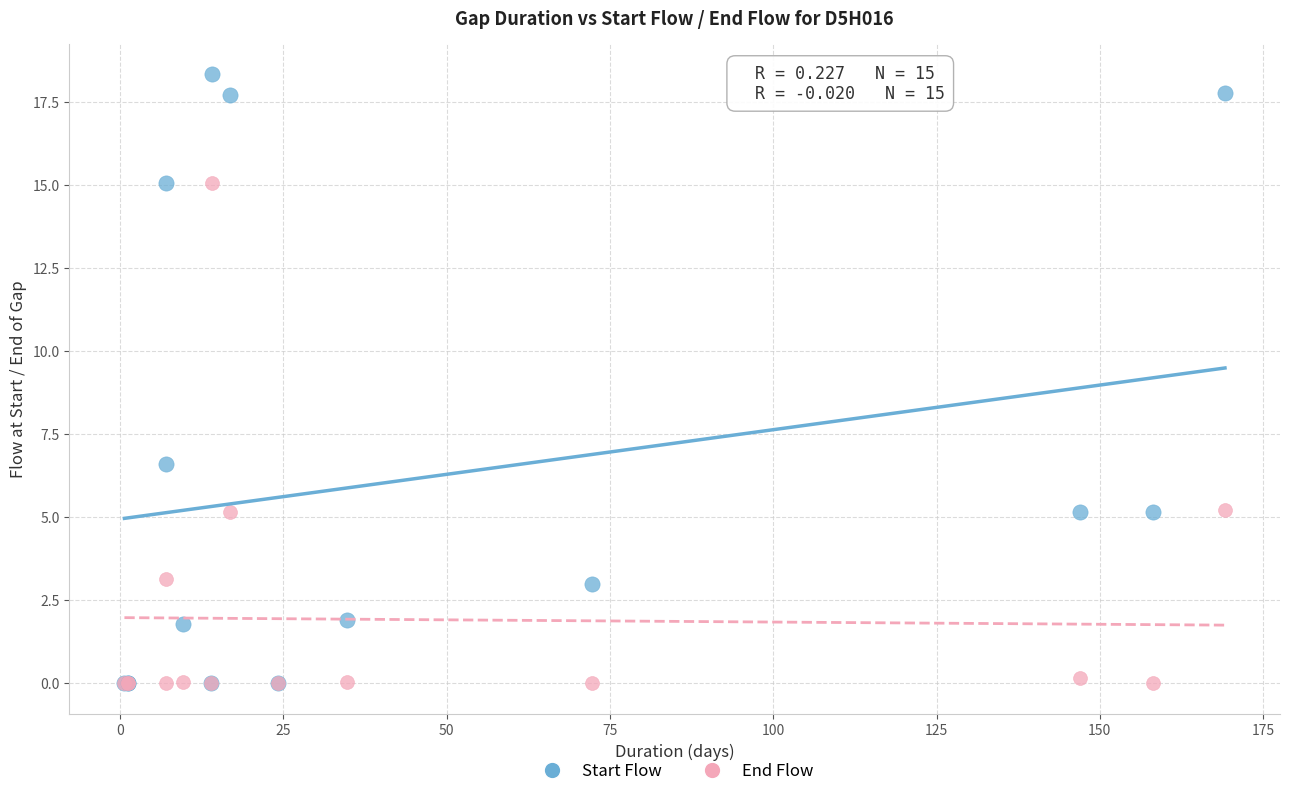

In the End Flow series, what Y value is closest to 7?

5.2